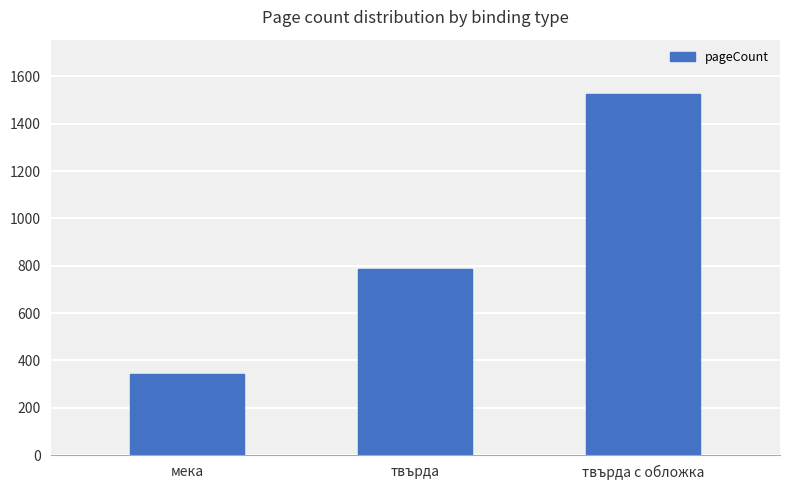

The chart shows a value of 1526 at твърда с обложка. True or false?

True